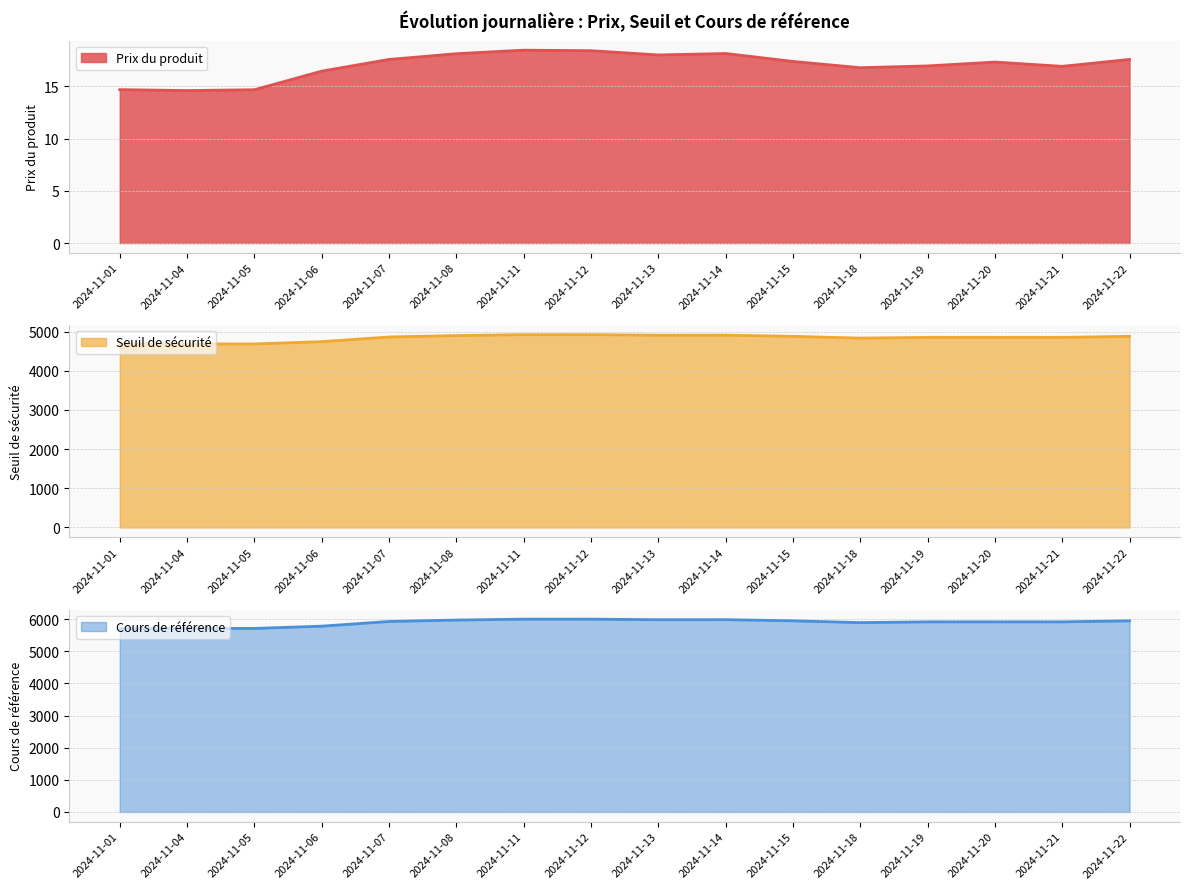

What is the total value across all series at 2024-11-05?

10411.8